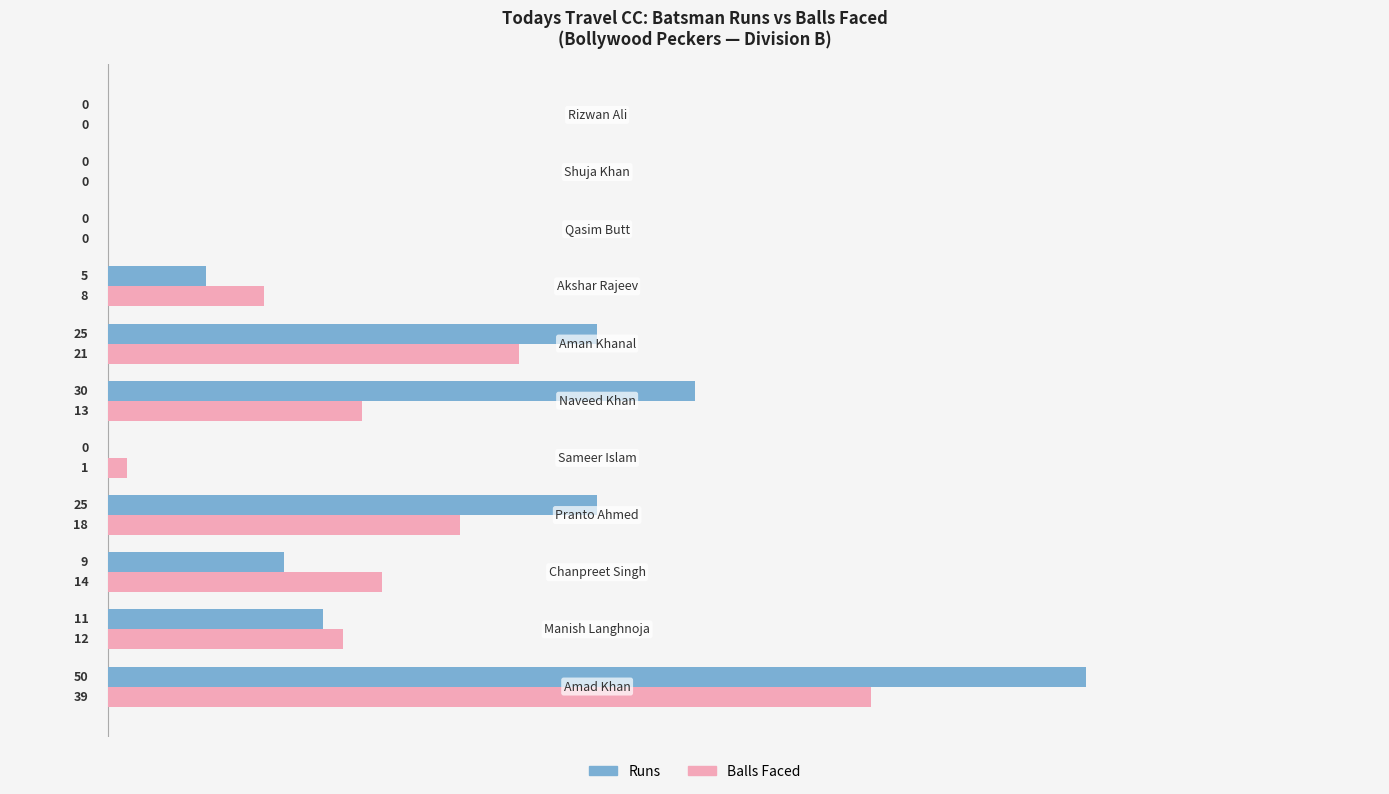

How many Runs values are between 0 and 25?

9